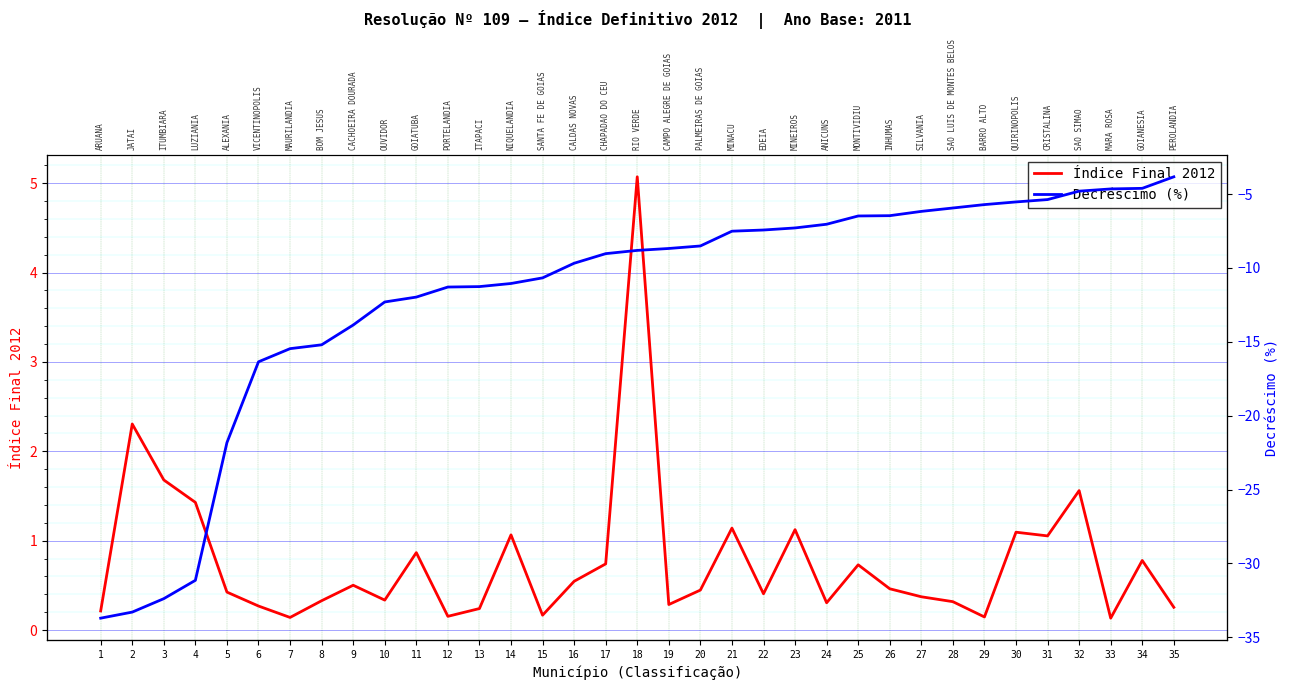

What value does the Índice Final 2012 series have at 17?

0.7